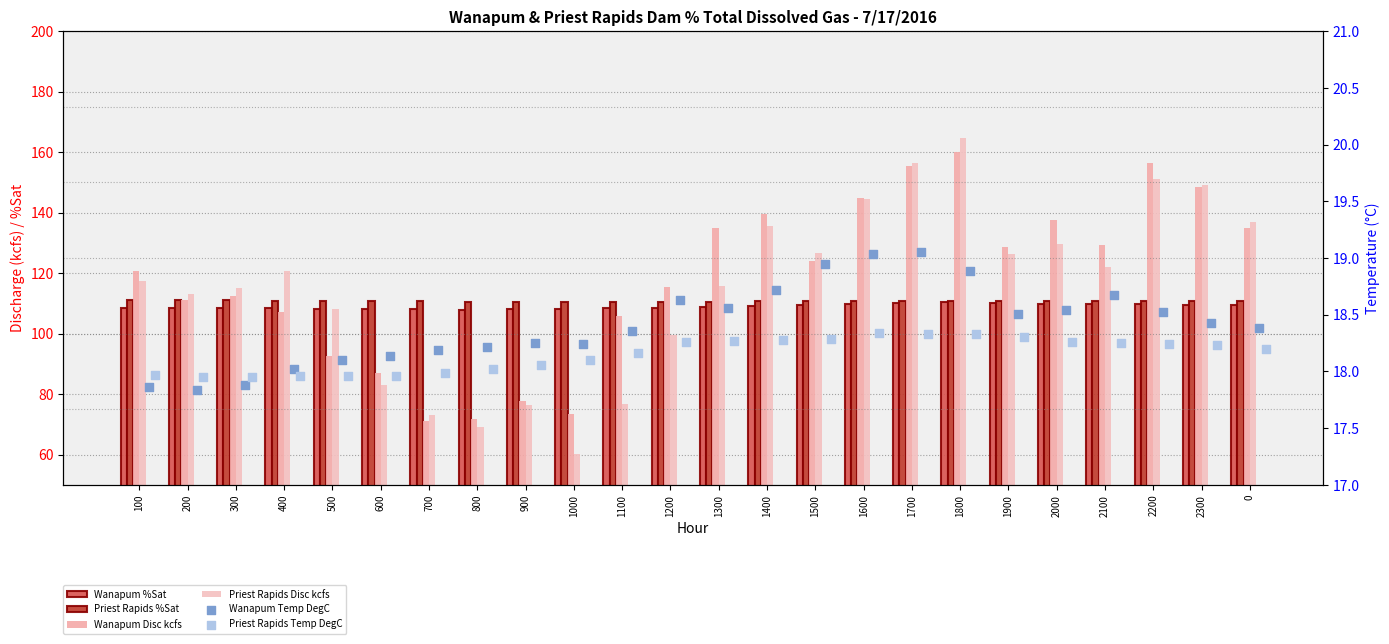

What are all the series names shown in the legend?

Wanapum %Sat, Priest Rapids %Sat, Wanapum Disc kcfs, Priest Rapids Disc kcfs, Wanapum Temp DegC, Priest Rapids Temp DegC